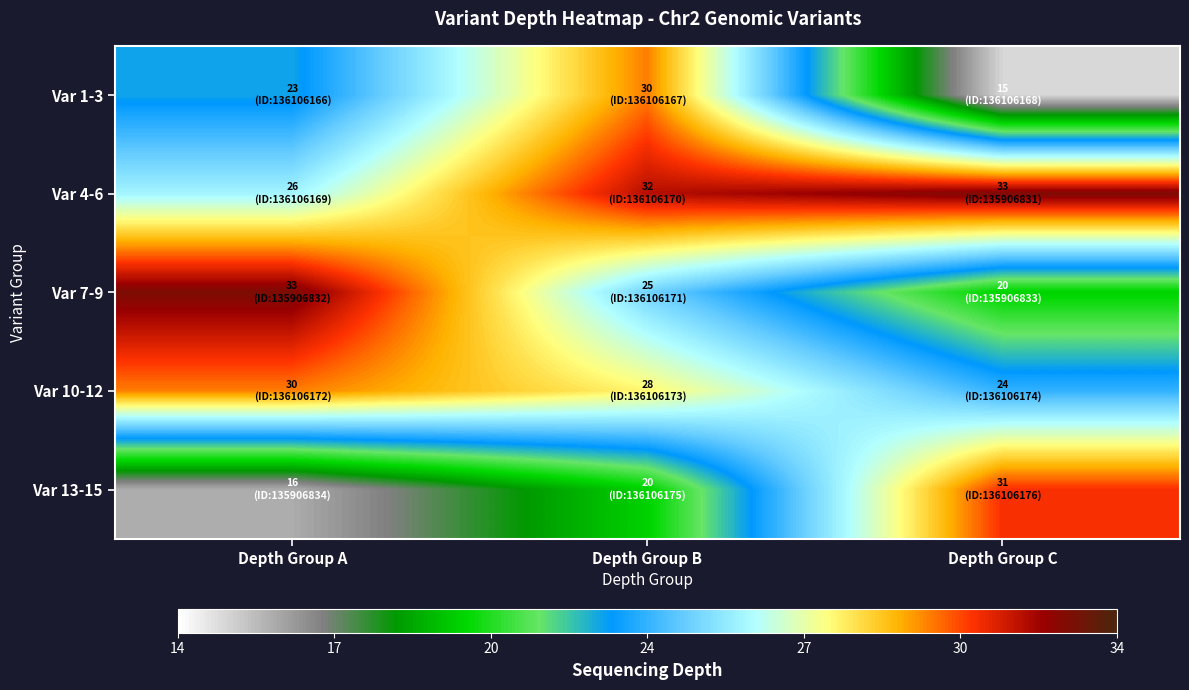

Reading left to right, extract all data points from this chart.

Var 1-3: Depth Group A=23	Depth Group B=30	Depth Group C=15
Var 4-6: Depth Group A=26	Depth Group B=32	Depth Group C=33
Var 7-9: Depth Group A=33	Depth Group B=25	Depth Group C=20
Var 10-12: Depth Group A=30	Depth Group B=28	Depth Group C=24
Var 13-15: Depth Group A=16	Depth Group B=20	Depth Group C=31